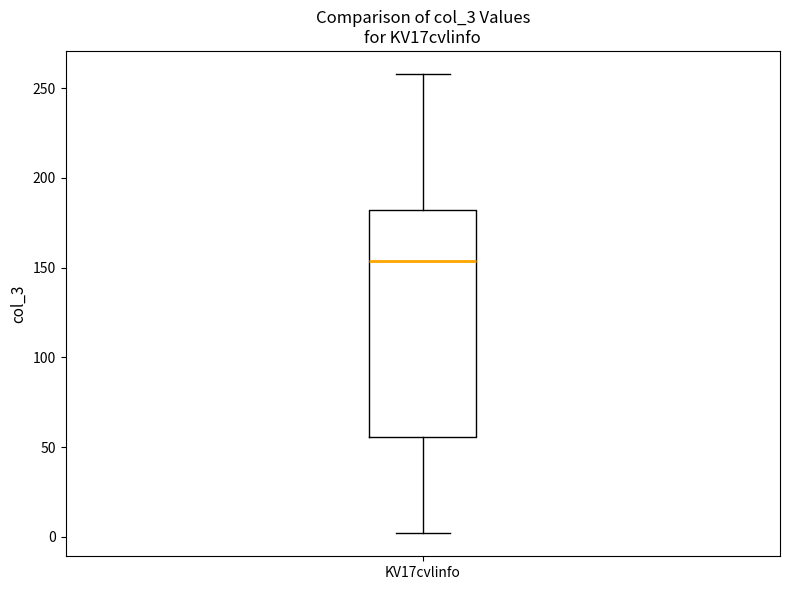

Where does the upper whisker of the box for KV17cvlinfo end on the y-axis? The values are not printed on the chart, so give them approximately, as read against the axis.

260